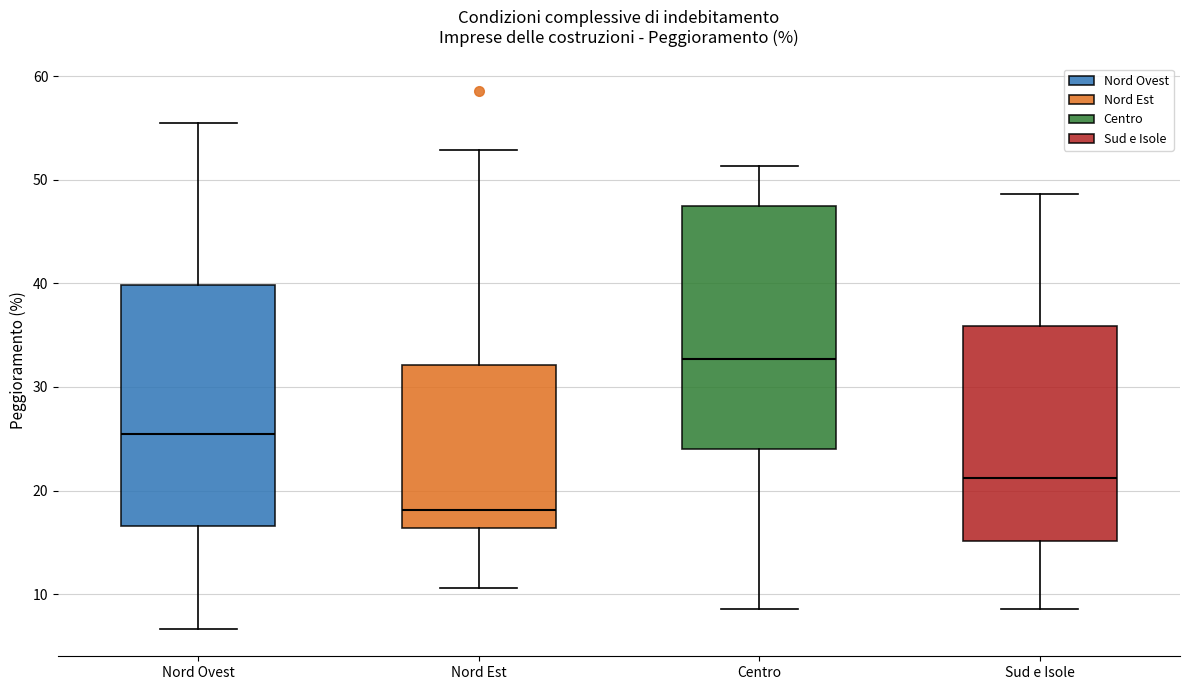

Where does the lower whisker of the box for Nord Est end on the y-axis? The values are not printed on the chart, so give them approximately, as read against the axis.

11